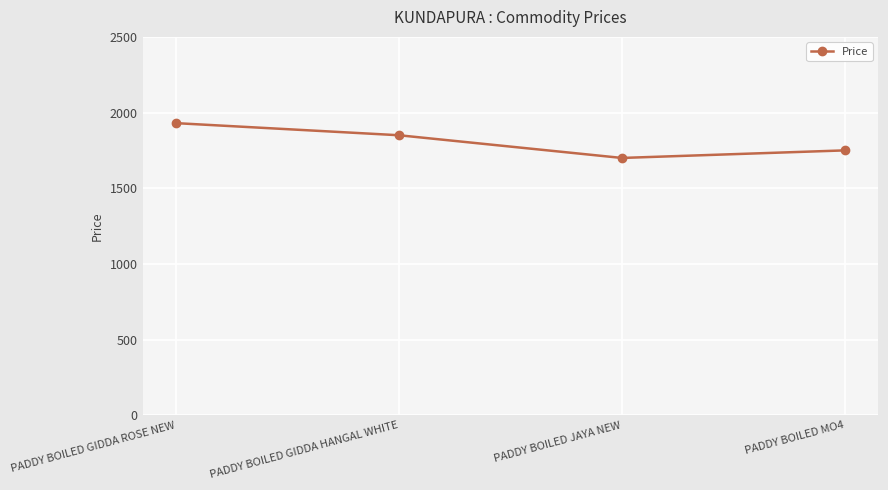

How many values are between 1750 and 1930?

3